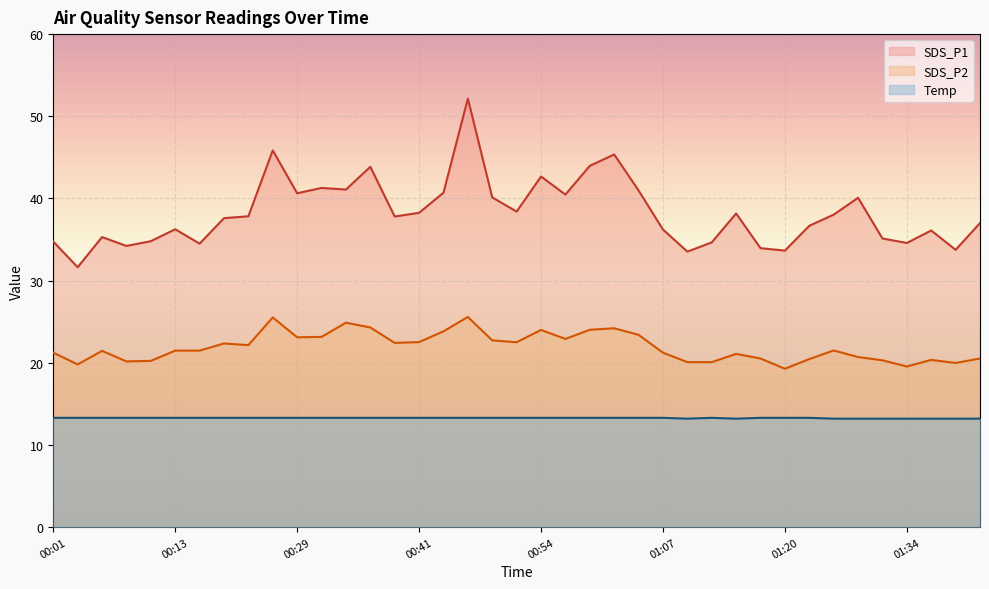

Reading right to left, list all the values displayed in this chart.

SDS_P1: 01:42=37.0	01:39=33.8	01:37=36.1	01:34=34.6	01:31=35.1	01:28=40.1	01:26=38.0	01:23=36.7	01:20=33.6	01:17=34.0	01:14=38.2	01:12=34.6	01:10=33.5	01:07=36.2	01:05=41.0	01:02=45.4	00:59=44.0	00:57=40.5	00:54=42.7	00:52=38.4	00:49=40.1	00:46=52.1	00:43=40.7	00:41=38.2	00:38=37.8	00:36=43.9	00:34=41.1	00:31=41.3	00:29=40.6	00:26=45.9	00:24=37.8	00:21=37.6	00:16=34.5	00:13=36.2	00:11=34.8	00:09=34.2	00:06=35.3	00:04=31.6	00:01=34.8
SDS_P2: 01:42=20.5	01:39=20.0	01:37=20.4	01:34=19.6	01:31=20.3	01:28=20.7	01:26=21.5	01:23=20.4	01:20=19.3	01:17=20.5	01:14=21.1	01:12=20.1	01:10=20.1	01:07=21.2	01:05=23.4	01:02=24.2	00:59=24.0	00:57=22.9	00:54=24.0	00:52=22.5	00:49=22.7	00:46=25.6	00:43=23.8	00:41=22.5	00:38=22.4	00:36=24.3	00:34=24.9	00:31=23.1	00:29=23.1	00:26=25.5	00:24=22.1	00:21=22.4	00:16=21.5	00:13=21.5	00:11=20.2	00:09=20.2	00:06=21.4	00:04=19.8	00:01=21.2
Temp: 01:42=13.2	01:39=13.2	01:37=13.2	01:34=13.2	01:31=13.2	01:28=13.2	01:26=13.2	01:23=13.3	01:20=13.3	01:17=13.3	01:14=13.2	01:12=13.3	01:10=13.2	01:07=13.3	01:05=13.3	01:02=13.3	00:59=13.3	00:57=13.3	00:54=13.3	00:52=13.3	00:49=13.3	00:46=13.3	00:43=13.3	00:41=13.3	00:38=13.3	00:36=13.3	00:34=13.3	00:31=13.3	00:29=13.3	00:26=13.3	00:24=13.3	00:21=13.3	00:16=13.3	00:13=13.3	00:11=13.3	00:09=13.3	00:06=13.3	00:04=13.3	00:01=13.3